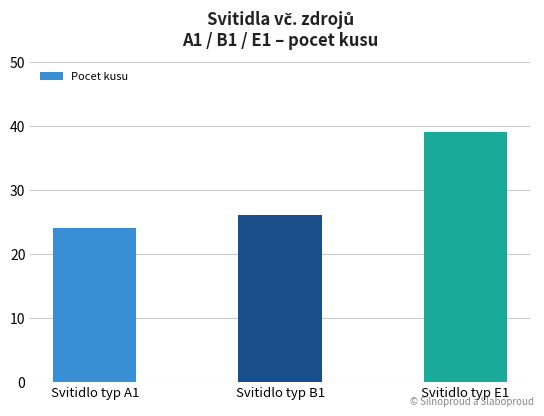

Reading left to right, transcribe all the data shown in this chart.

24	26	39